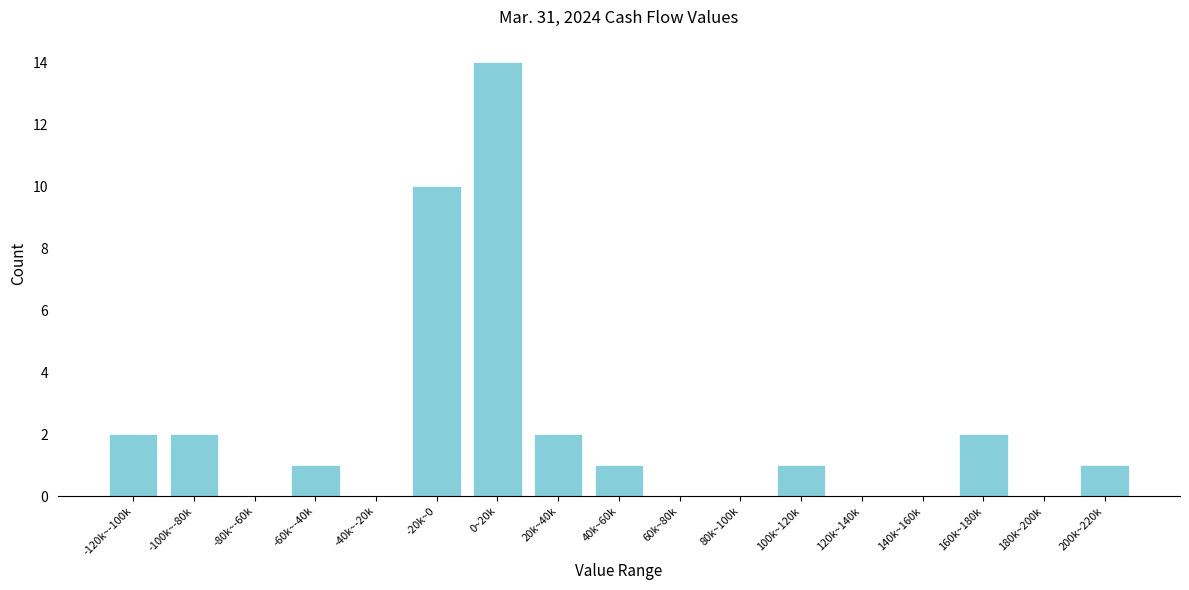

Reading right to left, extract all data points from this chart.

200k~220k=1	180k~200k=0	160k~180k=2	140k~160k=0	120k~140k=0	100k~120k=1	80k~100k=0	60k~80k=0	40k~60k=1	20k~40k=2	0~20k=14	-20k~0=10	-40k~-20k=0	-60k~-40k=1	-80k~-60k=0	-100k~-80k=2	-120k~-100k=2